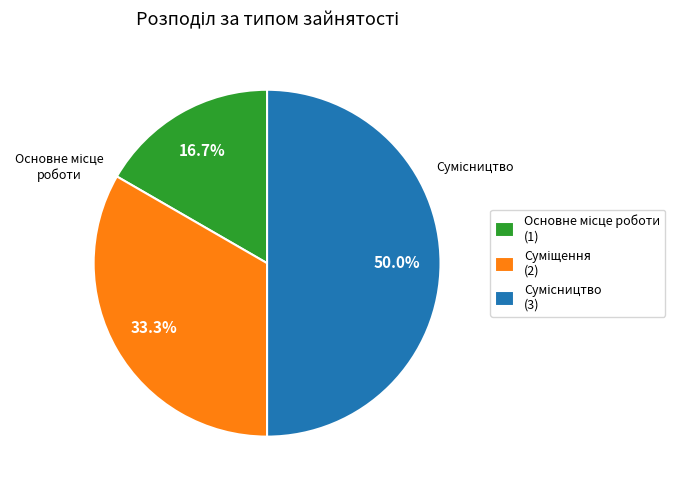

To the nearest percent, what percentage of the pie is Суміщення?

33%